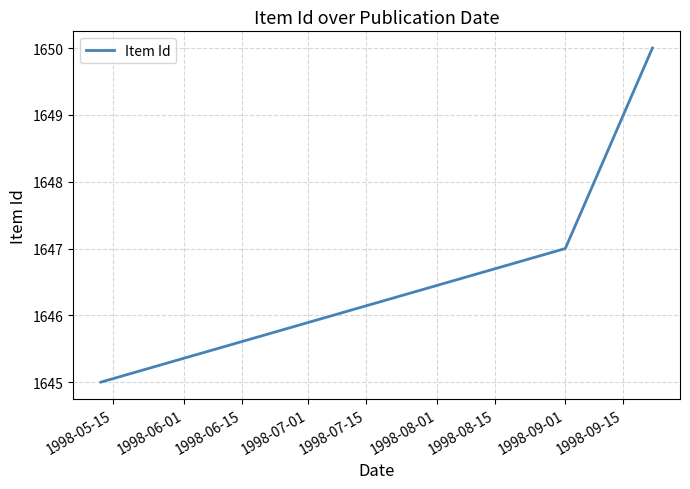

Count the number of categories in the chart.

5